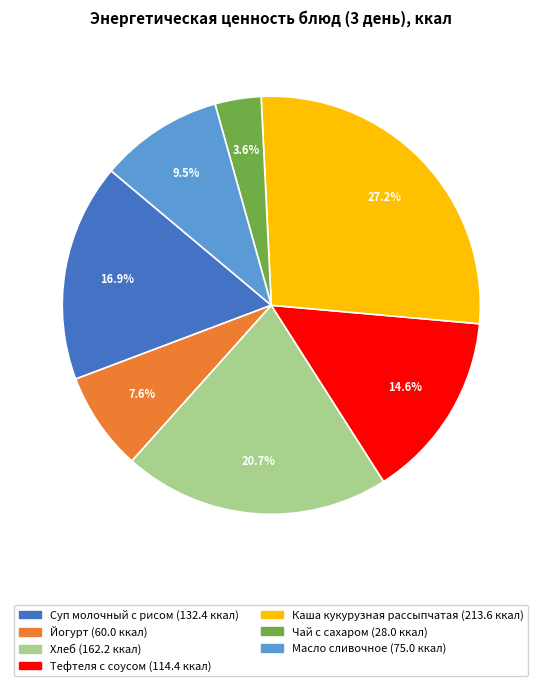

Rank the categories by value from lowest to highest.

Чай с сахаром, Йогурт, Масло сливочное, Тефтеля с соусом, Суп молочный с рисом, Хлеб, Каша кукурузная рассыпчатая